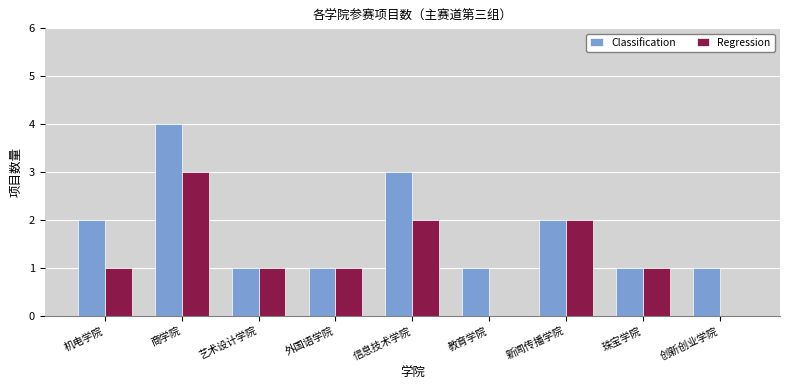

Reading left to right, transcribe all the data shown in this chart.

Classification: 机电学院=2	商学院=4	艺术设计学院=1	外国语学院=1	信息技术学院=3	教育学院=1	新闻传播学院=2	珠宝学院=1	创新创业学院=1
Regression: 机电学院=1	商学院=3	艺术设计学院=1	外国语学院=1	信息技术学院=2	教育学院=0	新闻传播学院=2	珠宝学院=1	创新创业学院=0